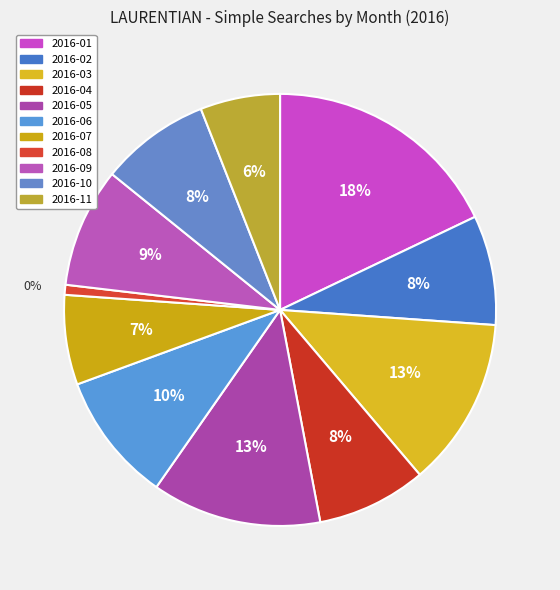

What percentage is the 2016-08 slice, to the nearest percent?

1%